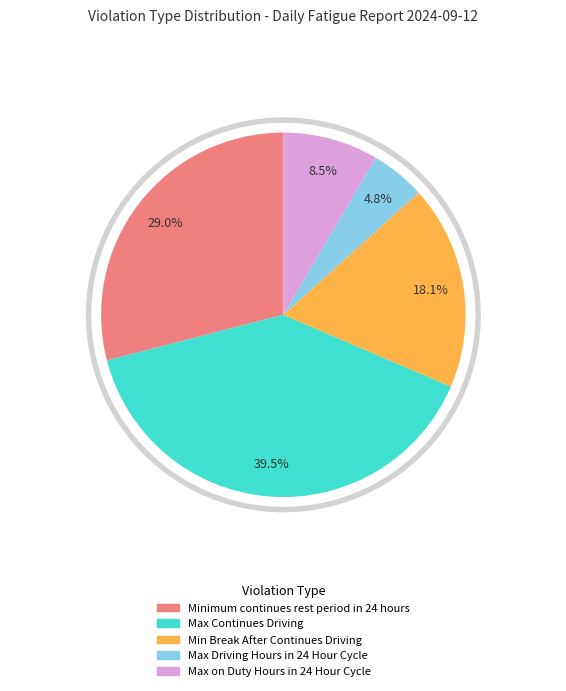

Do Min Break After Continues Driving and Max on Duty Hours in 24 Hour Cycle together represent more than half of the pie?

No